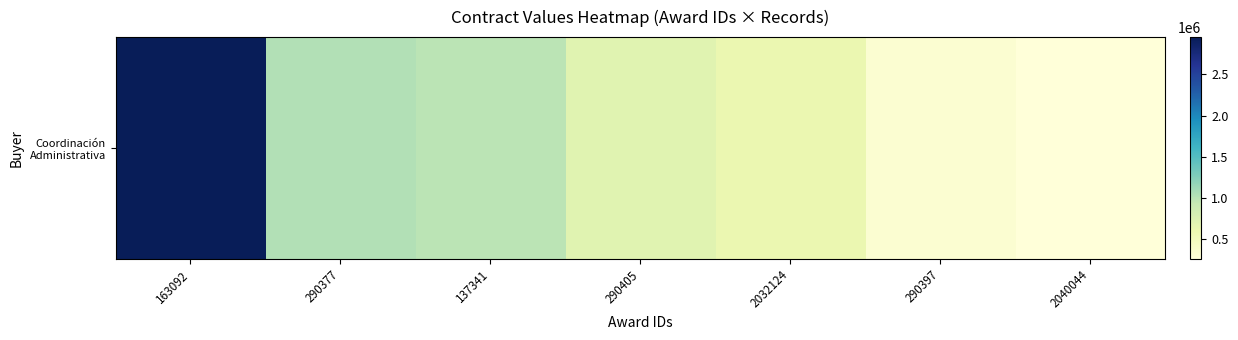

List the labels in order of value, largest first.

163092, 290377, 137341, 290405, 2032124, 290397, 2040044